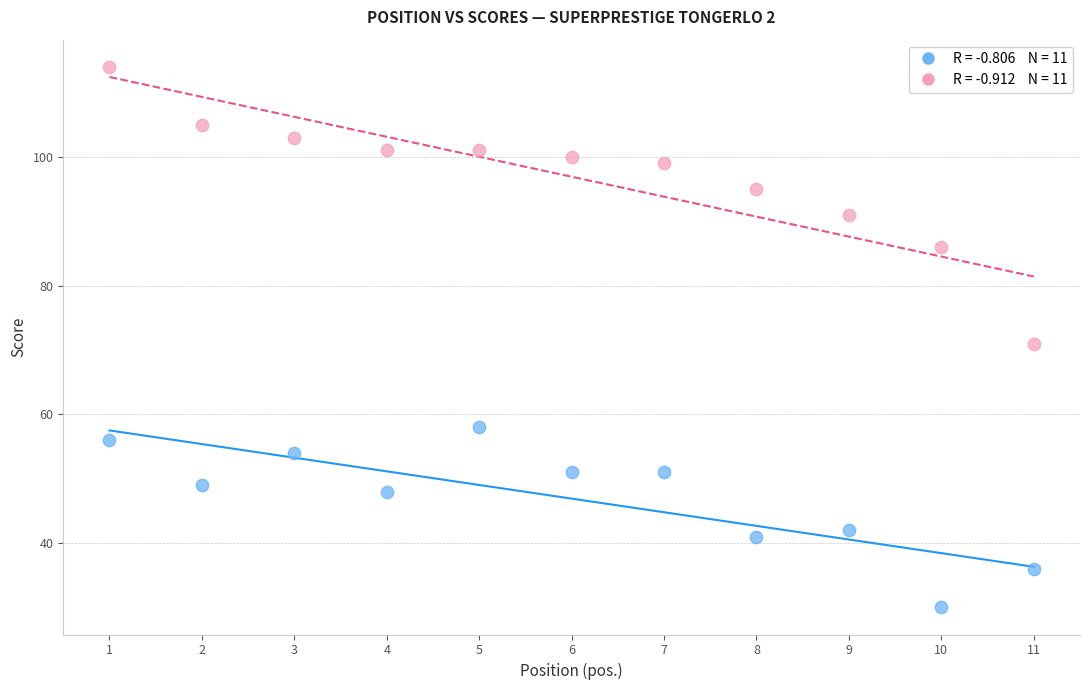

Across all series, what Y value is closest to 72?

71